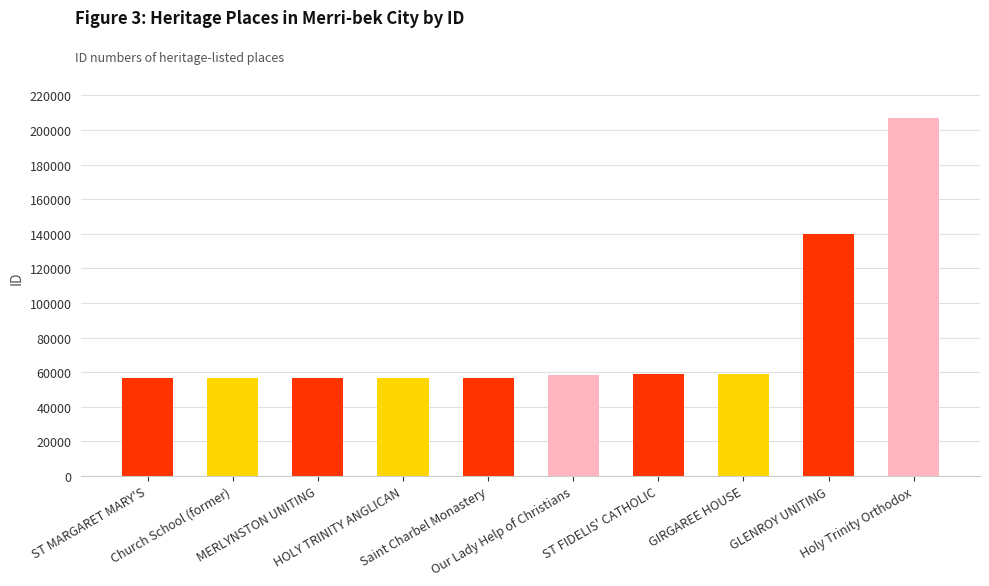

What is the change in value from Our Lady Help of Christians to ST FIDELIS' CATHOLIC?

+813